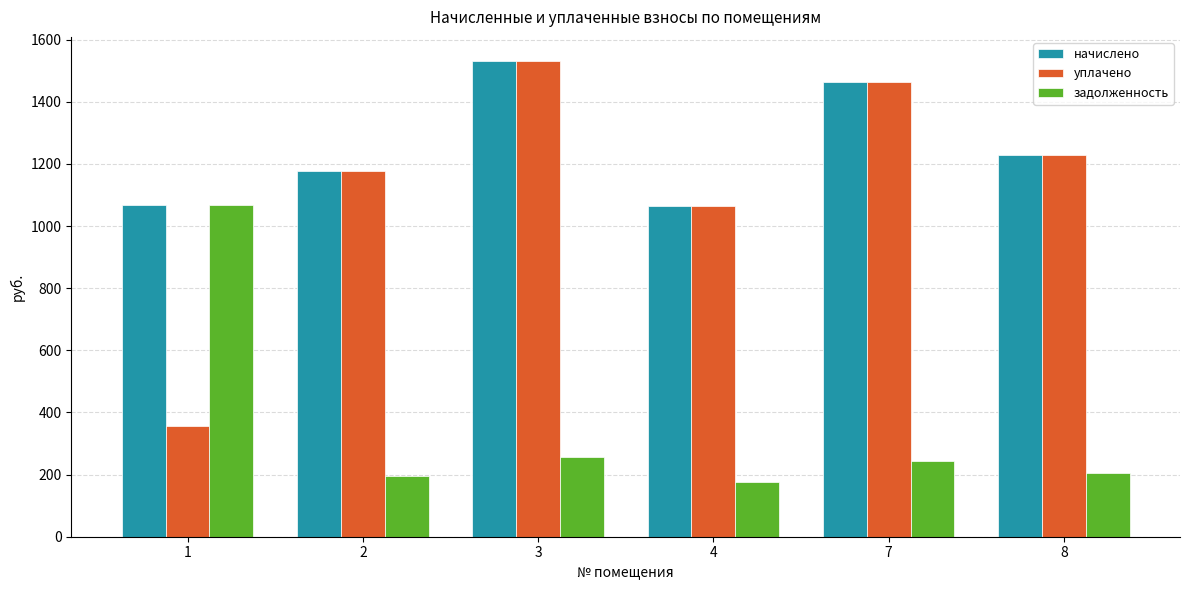

Which label corresponds to the smallest value in the chart?

4